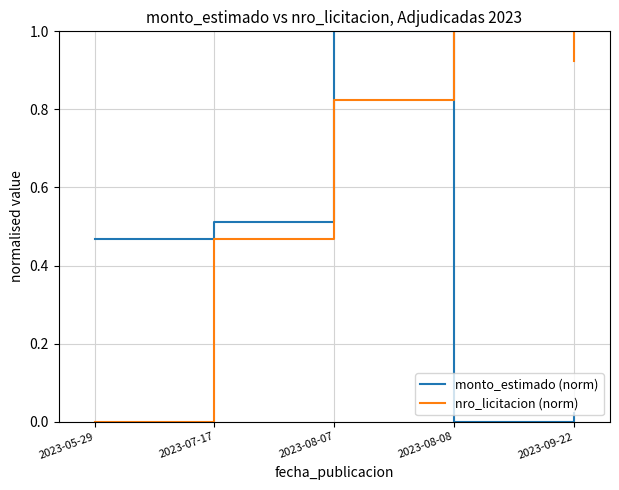

At how many categories does at least one series exceed 0?

5